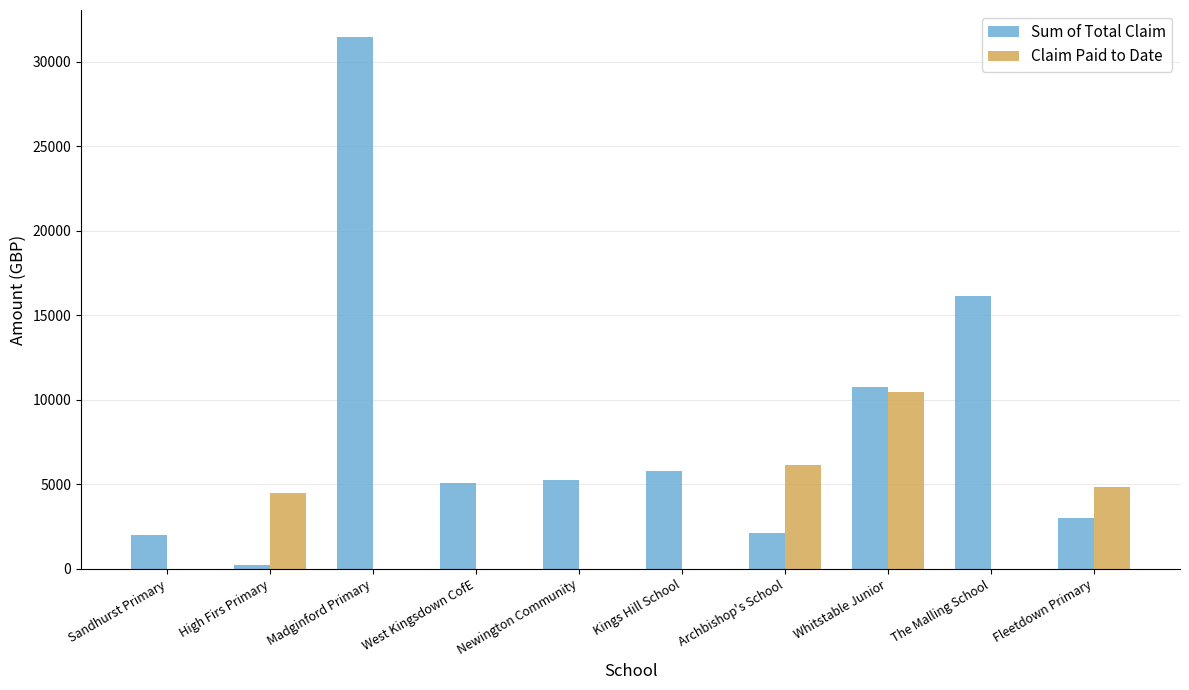

Are the bars grouped side by side (vs. stacked)?

Yes